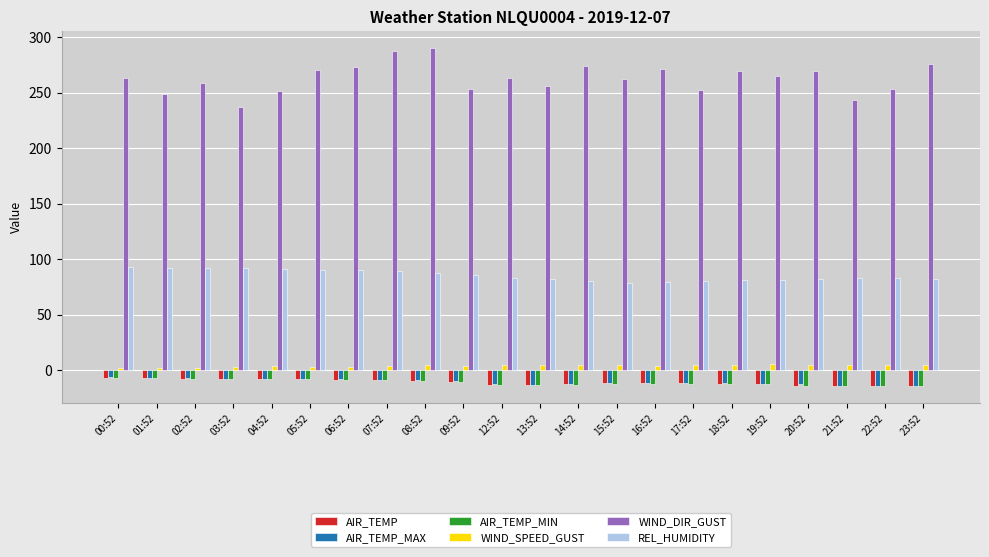

What is the maximum value for AIR_TEMP_MIN?

-6.8